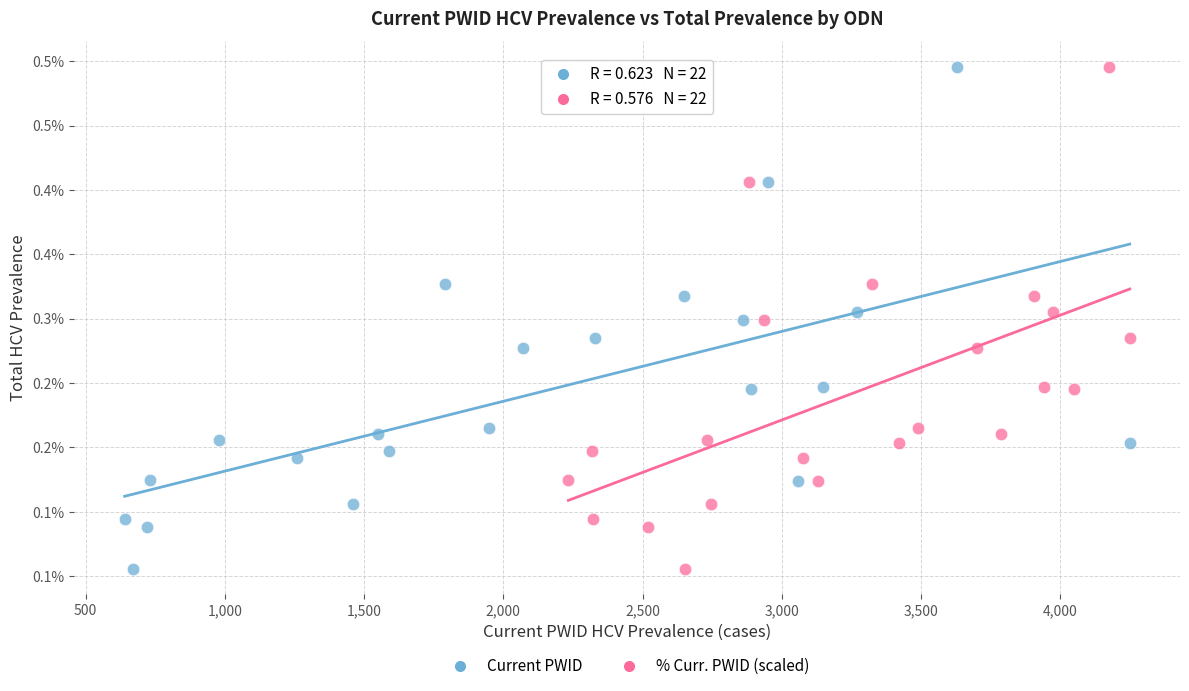

What are all the series names shown in the legend?

Current PWID, % Curr. PWID (scaled)